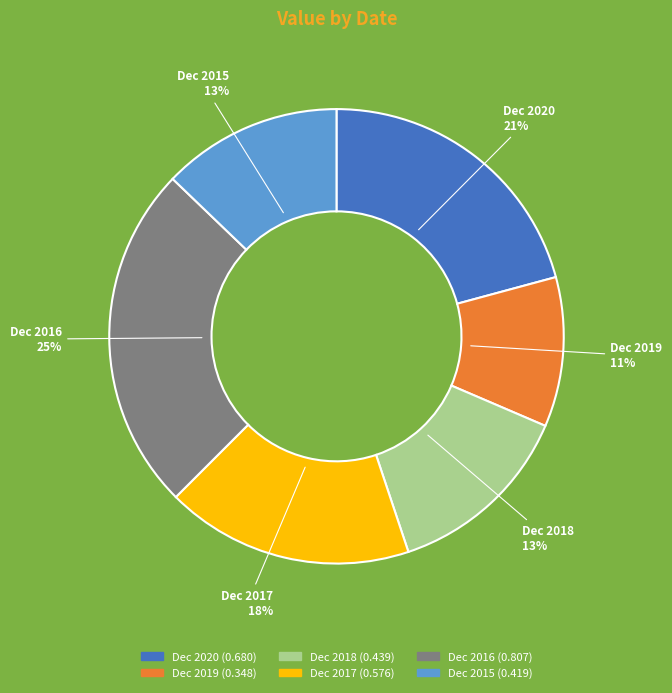

Do Dec 2018 and Dec 2015 together represent more than half of the pie?

No